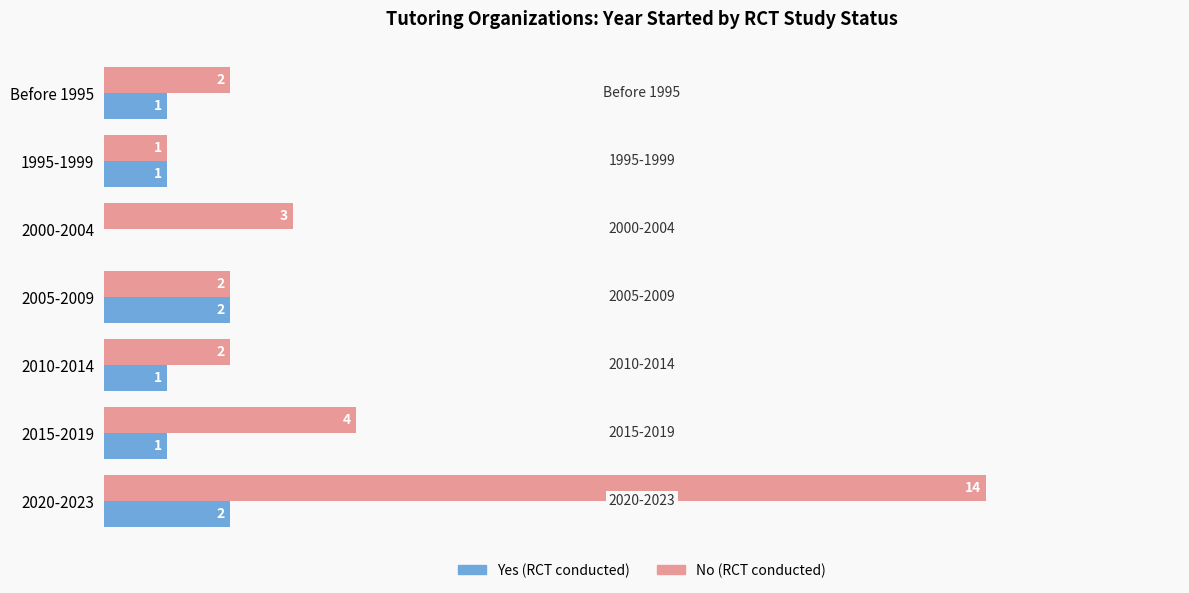

Which series changed the most between 2010-2014 and 2020-2023?

No (RCT conducted)